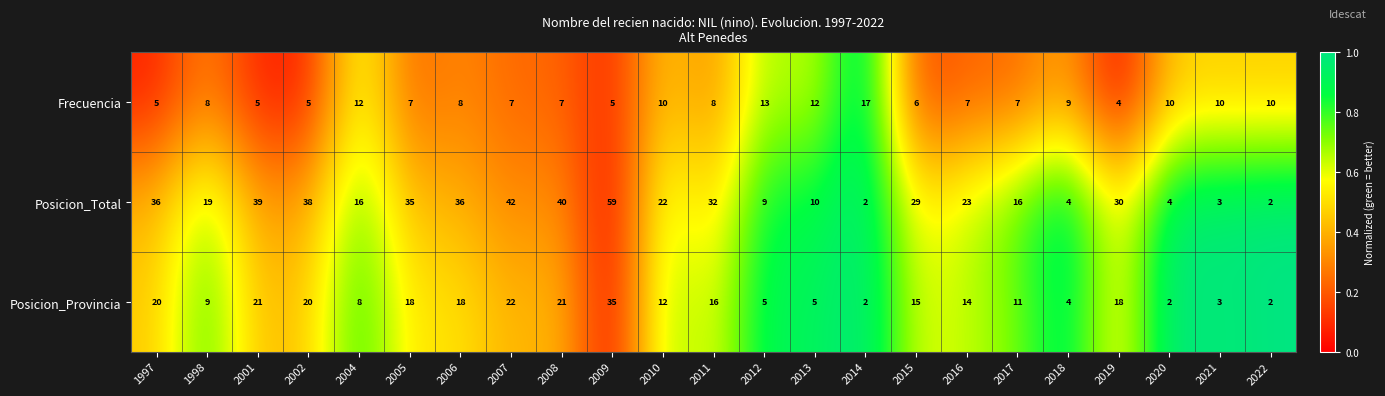

What is the difference between the maximum and second lowest values in the Posicion_Provincia series?

33